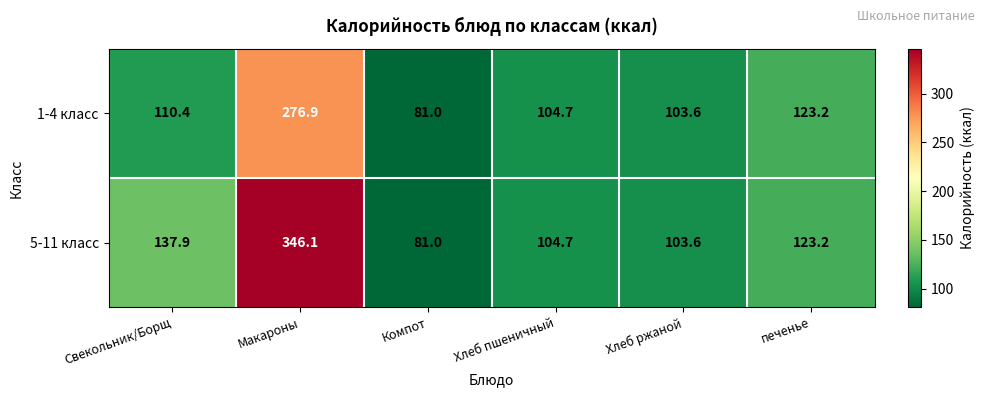

At which label is 5-11 класс closest to 213?

Свекольник/Борщ